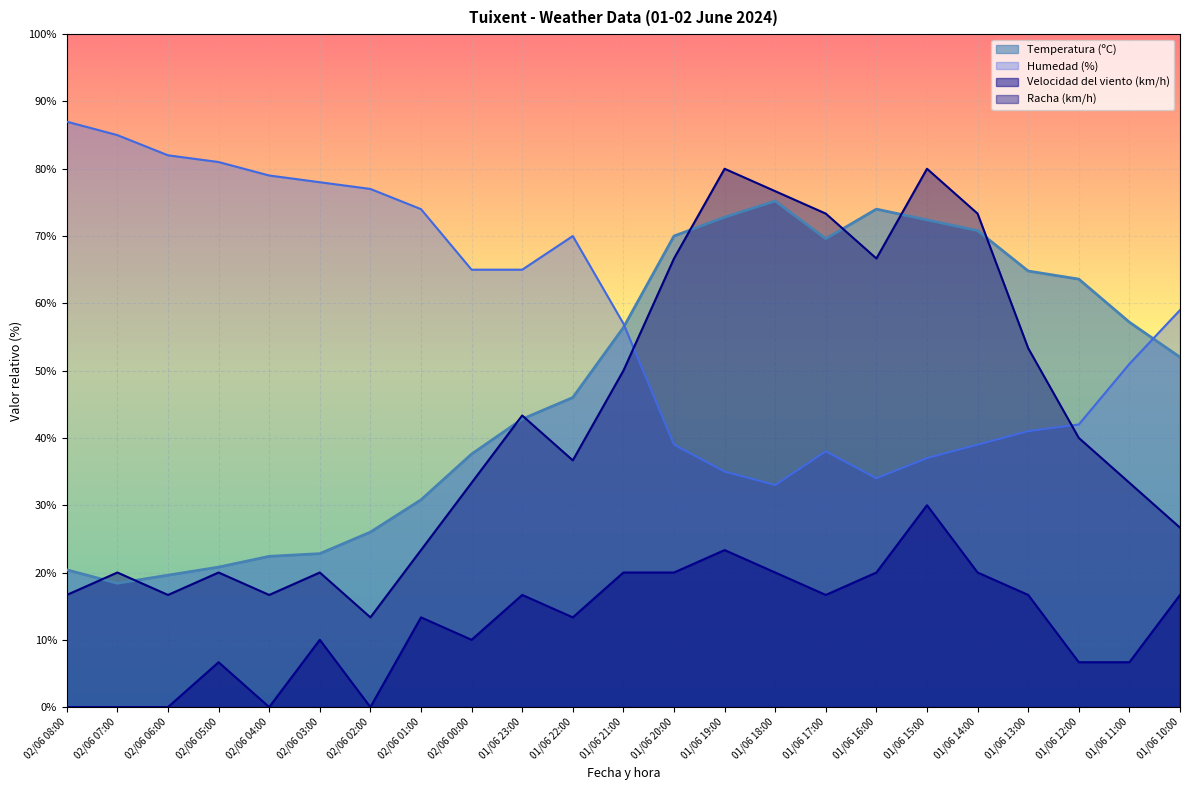

Where do Humedad (%) and Temperatura (ºC) first cross each other?

01/06 21:00 and 01/06 20:00